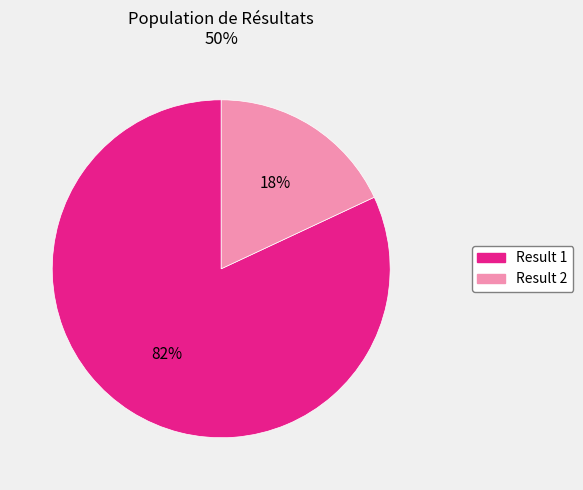

How many slices are in this pie chart?

2